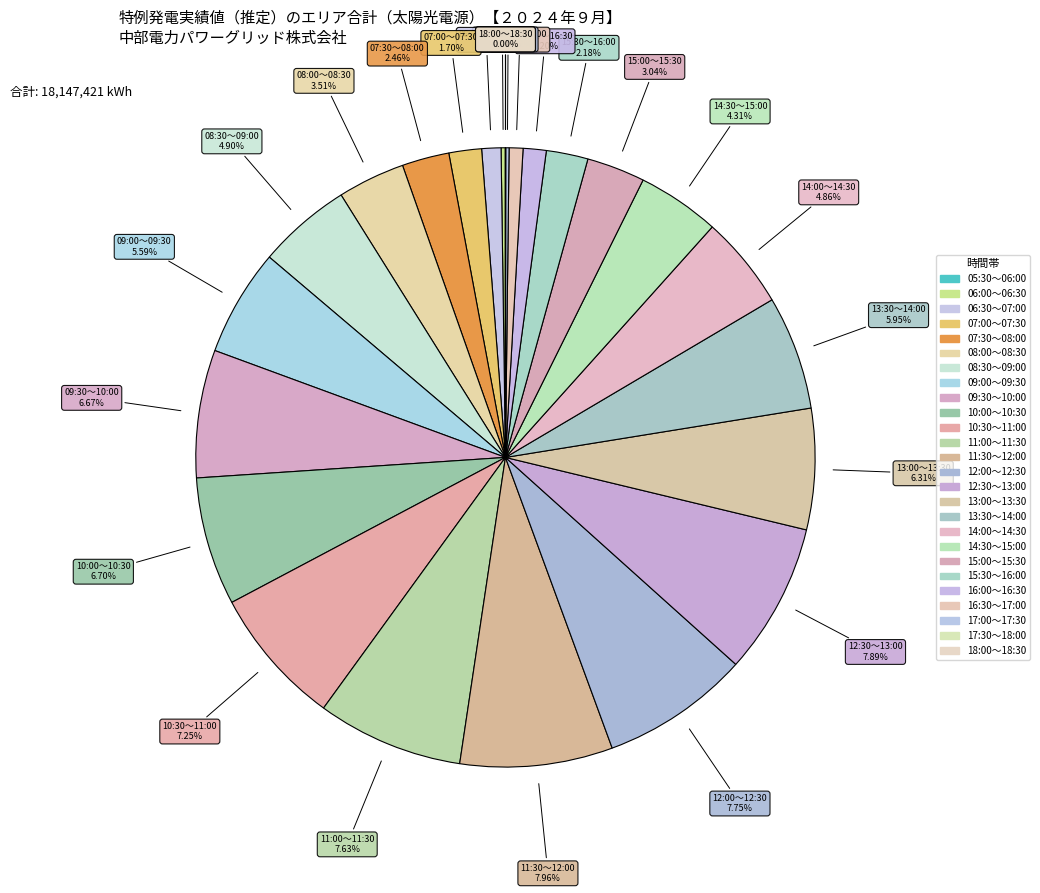

To the nearest percent, what is the average slice percentage?

4%